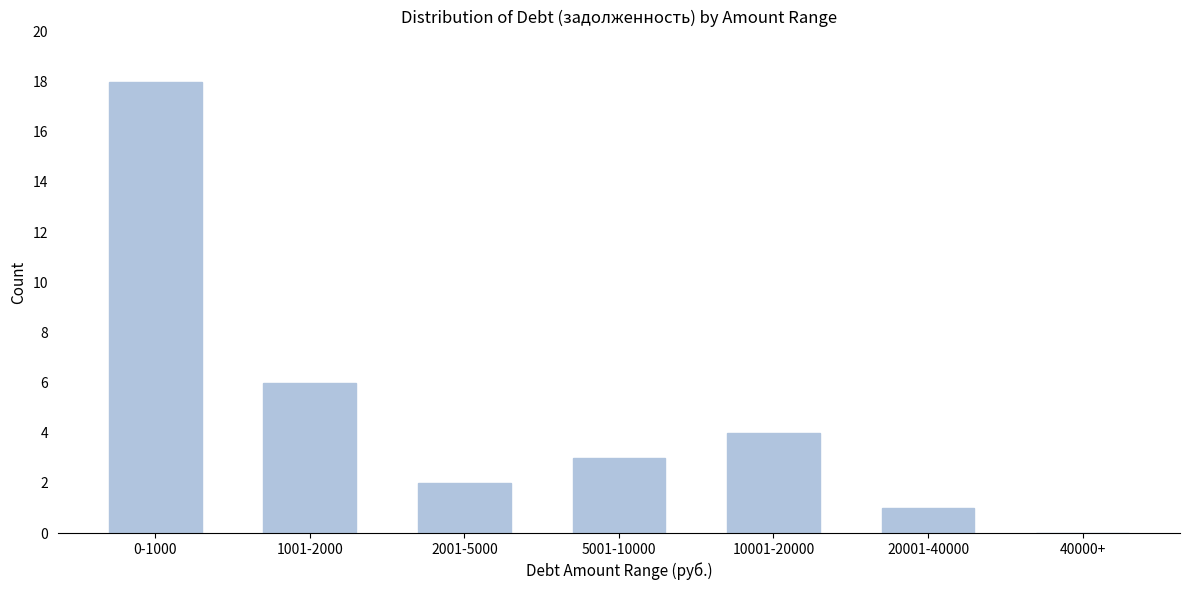

Reading left to right, list all the values displayed in this chart.

0-1000=18	1001-2000=6	2001-5000=2	5001-10000=3	10001-20000=4	20001-40000=1	40000+=0